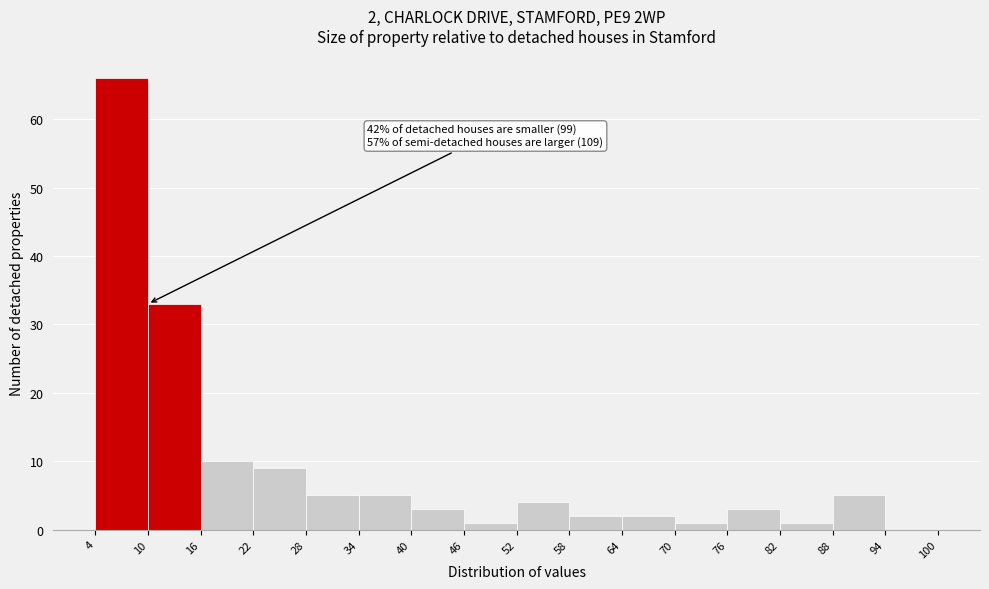

Which range on the x-axis has the tallest bar?

4 to 10